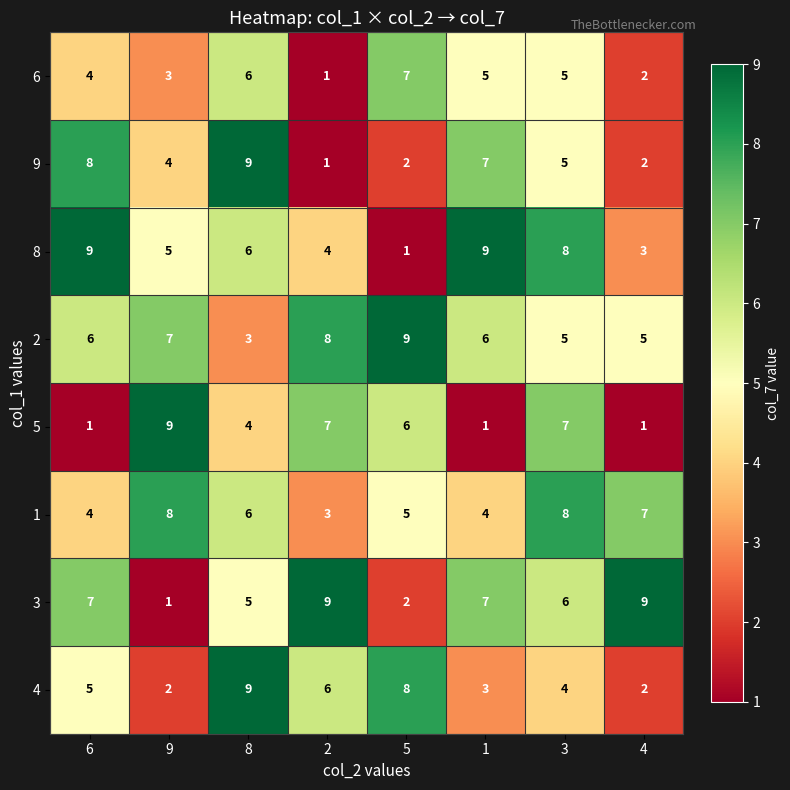

Is it true that 3 equals 2 at 5?

True